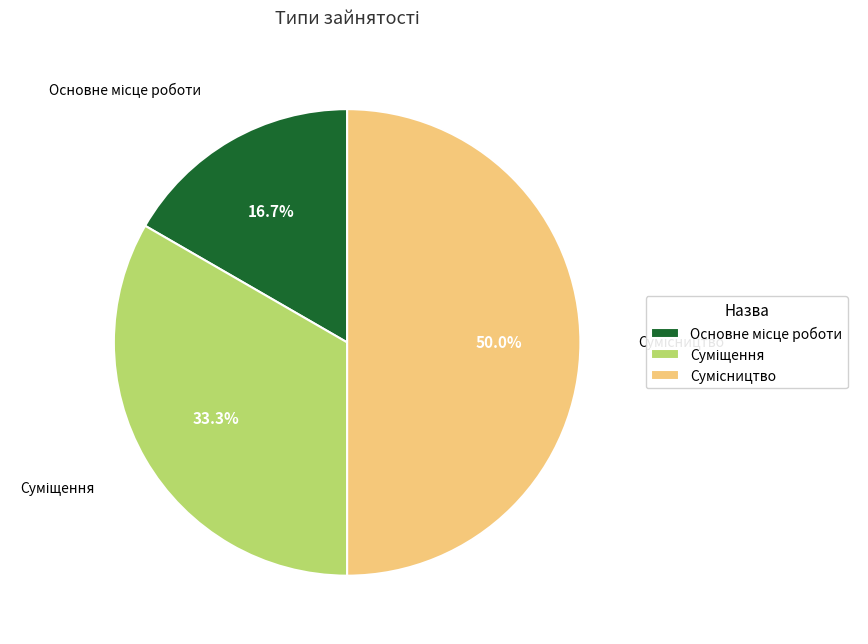

Which has a higher value, Сумісництво or Суміщення?

Сумісництво